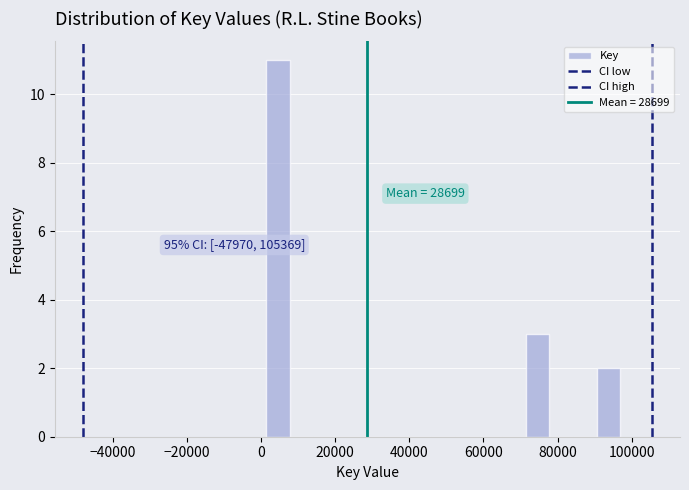

Read against the x-axis, roughly where is the centre of the tallest bar?

4000